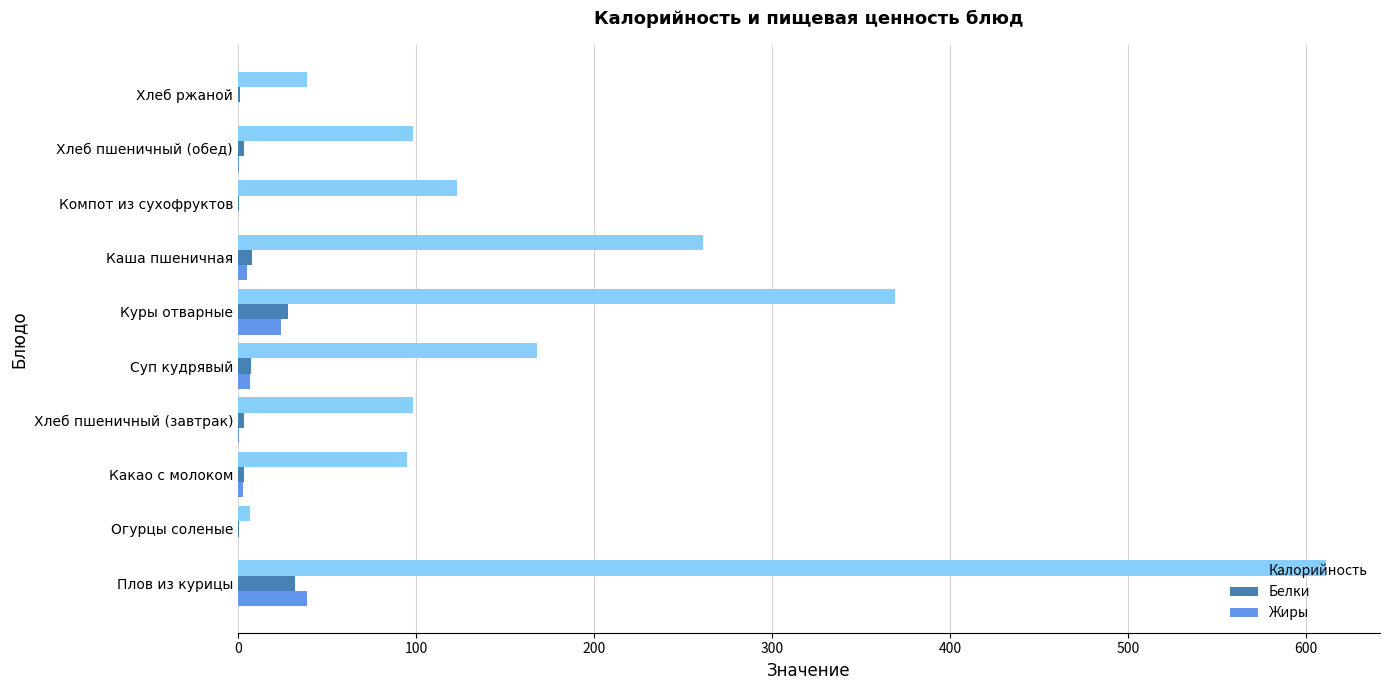

At which category does the chart reach its peak across all series?

Плов из курицы